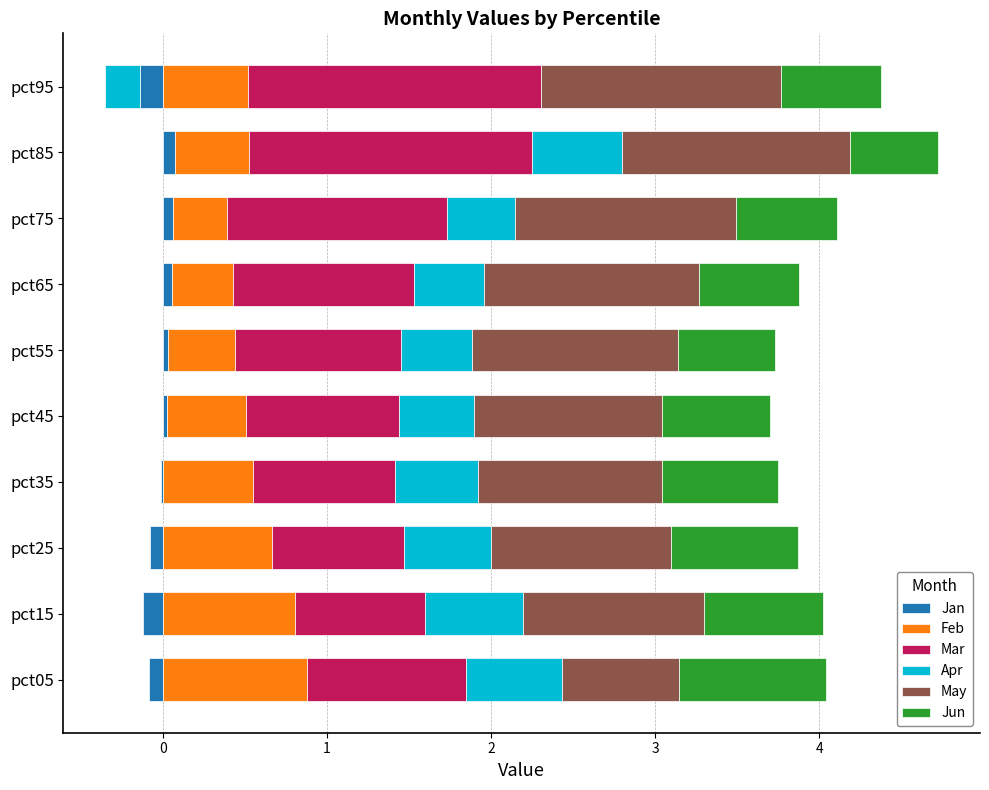

How many bars are there in each group?

6